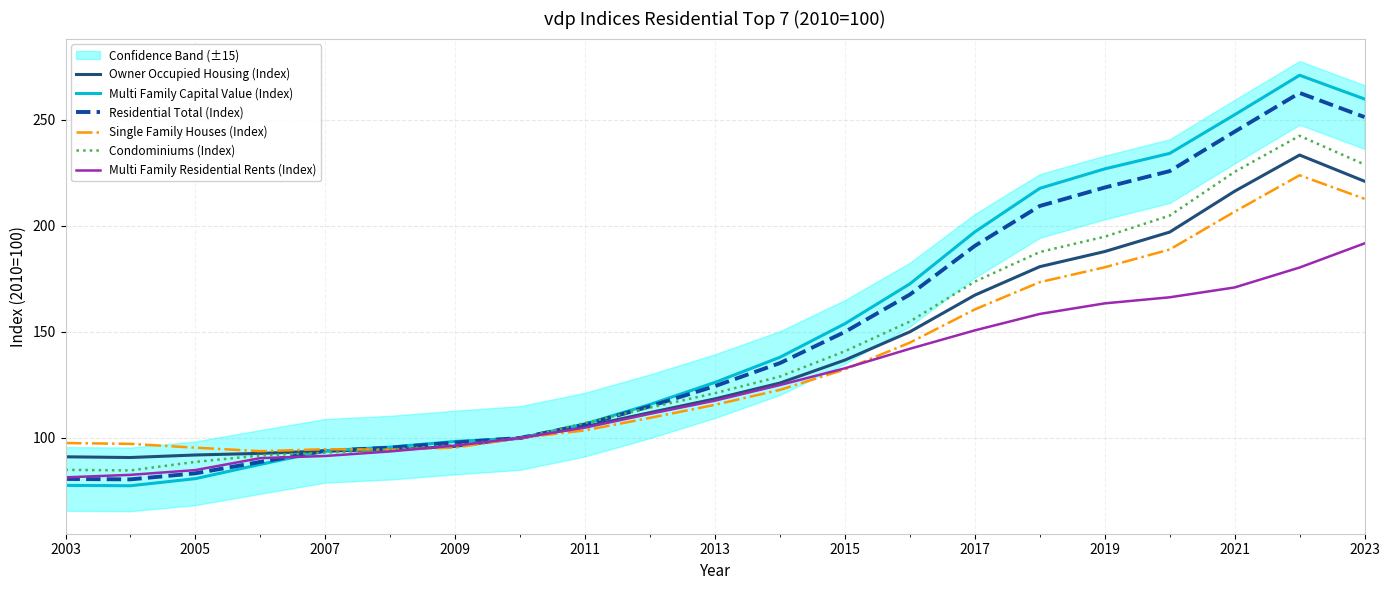

Is the value of Multi Family Residential Rents (Index) at 2015 greater than the value of Residential Total (Index) at 2019?

No